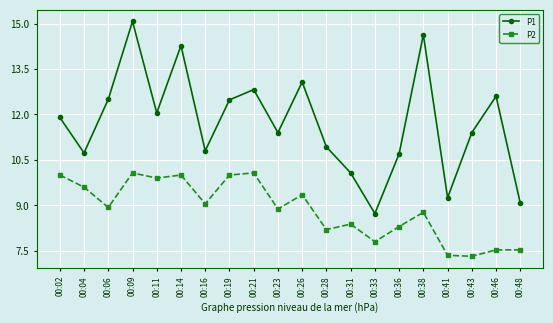

Where is the first local minimum for P1?

00:04